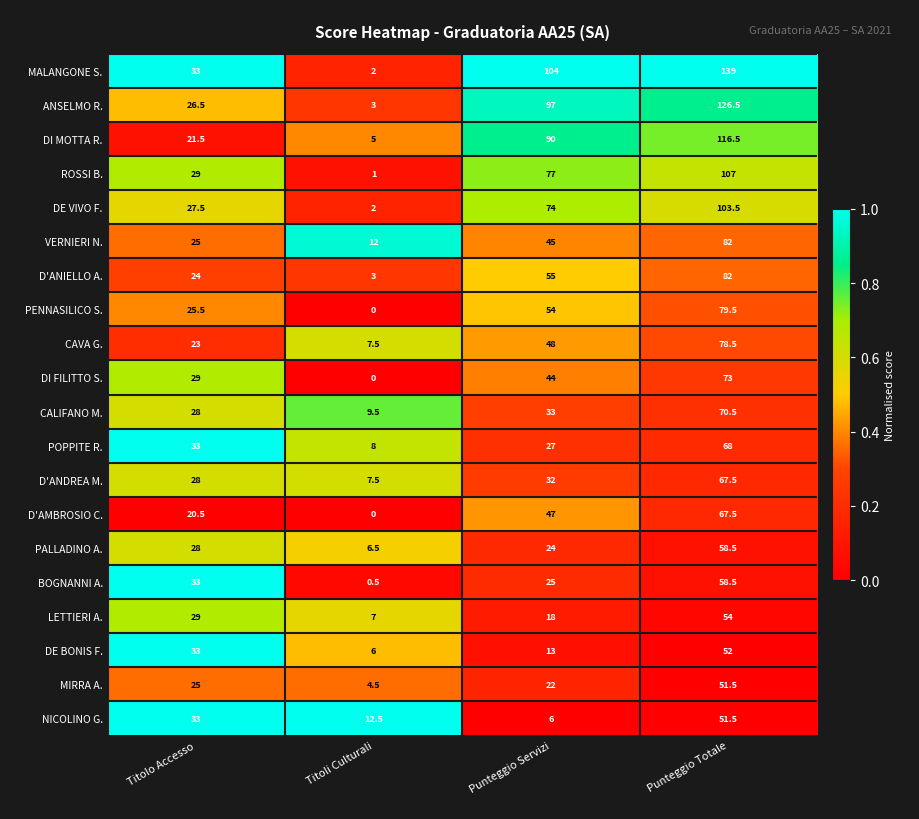

Which series has the largest total across all categories?

MALANGONE S.